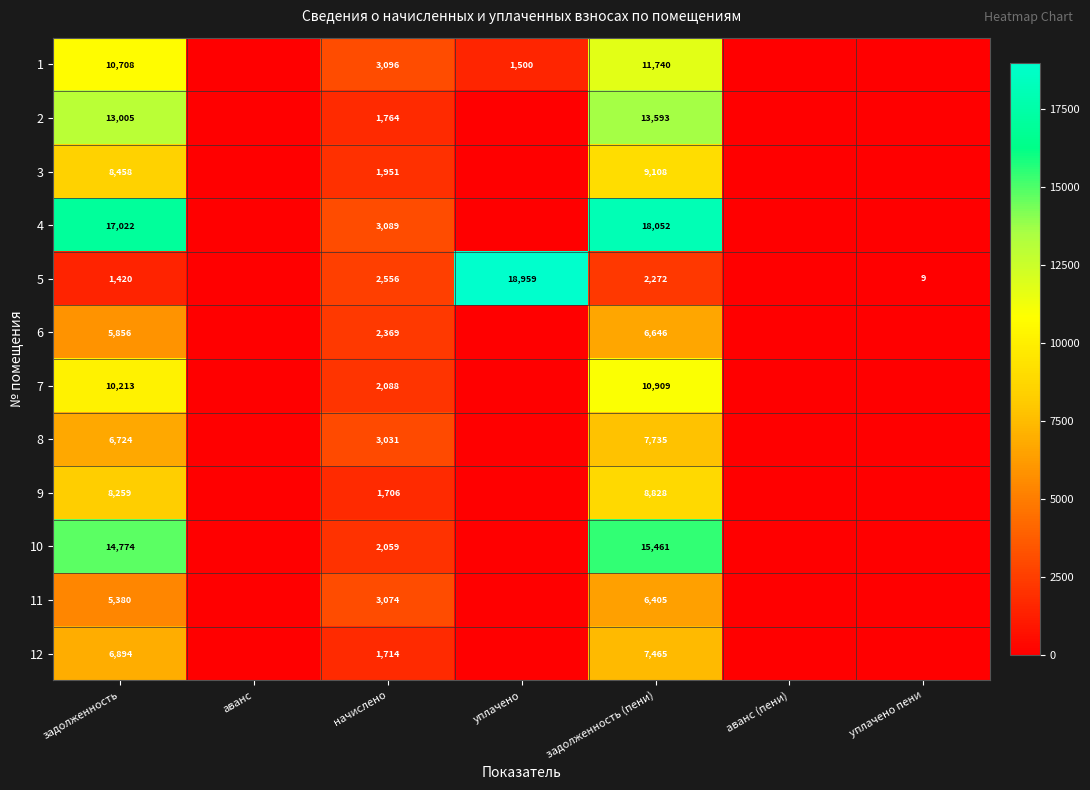

At which category is the sum across all series the highest?

задолженность (пени)